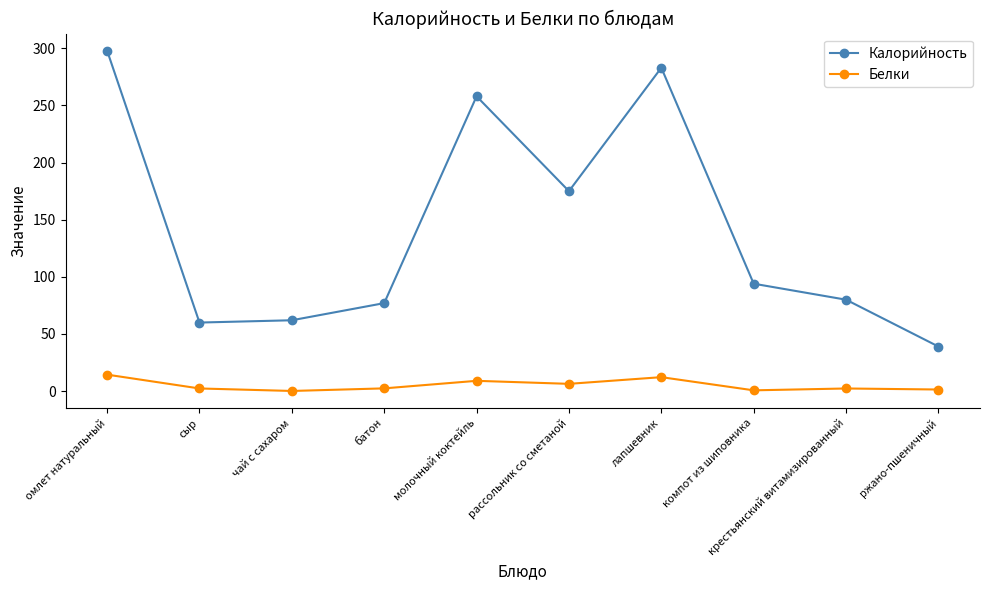

Rank the series by their maximum value, from highest to lowest.

Калорийность, Белки